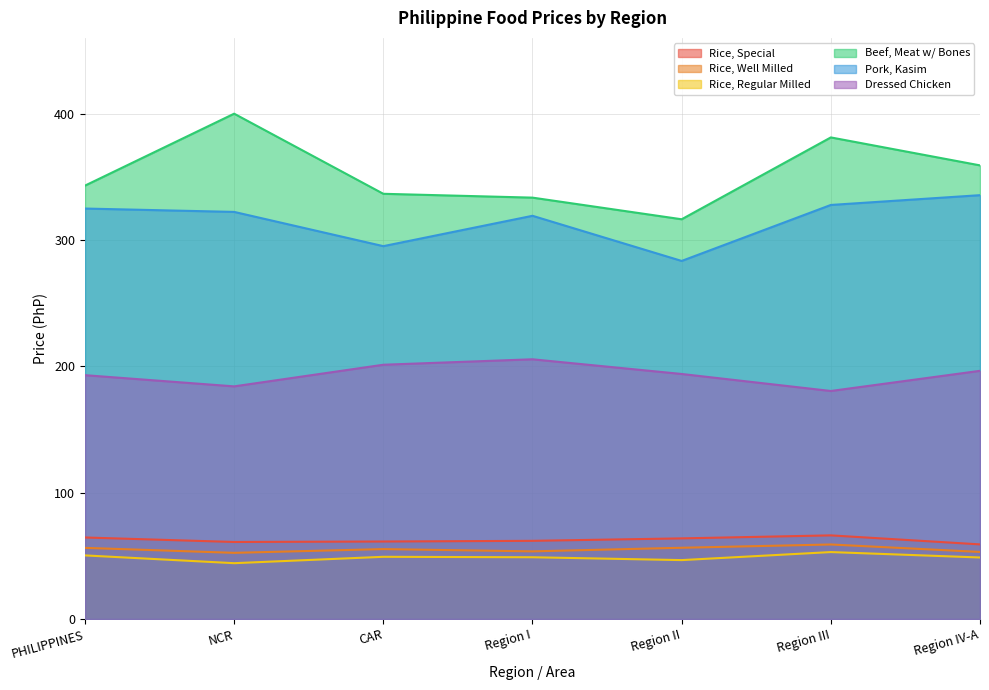

The value of Dressed Chicken at Region IV-A is 196.5. True or false?

True